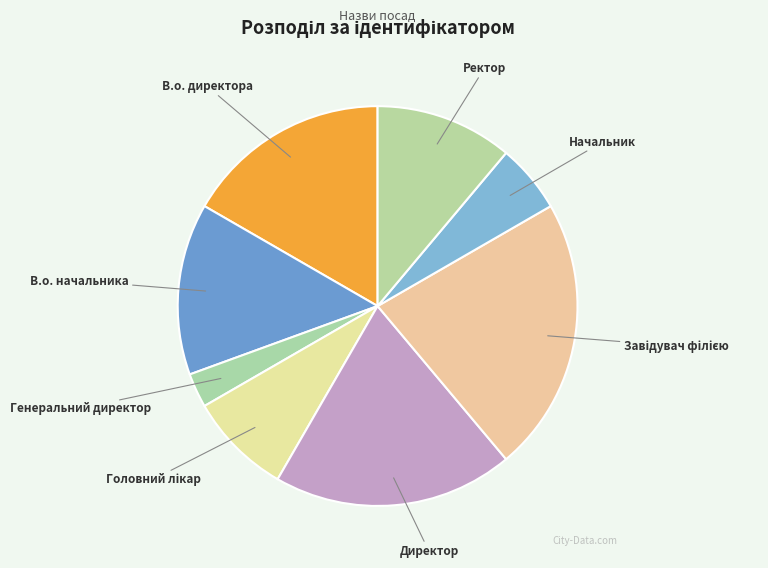

The Директор slice represents 19% of the pie. True or false?

True